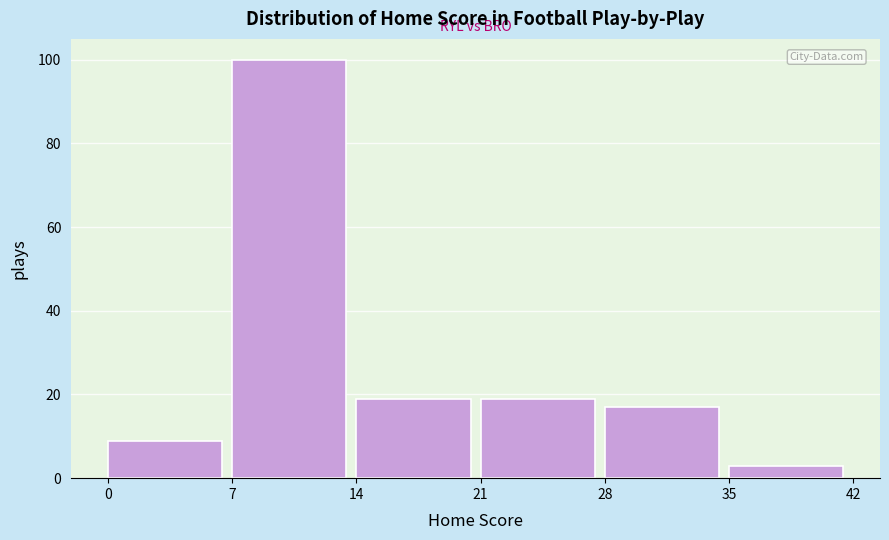

Reading left to right, list every bar in this chart as the range it spans on the x-axis followed by its height. The values are not printed on the chart, so give them approximately, as read against the axis.

0 to 7: 10
7 to 14: 100
14 to 21: 20
21 to 28: 20
28 to 35: 18
35 to 42: 4